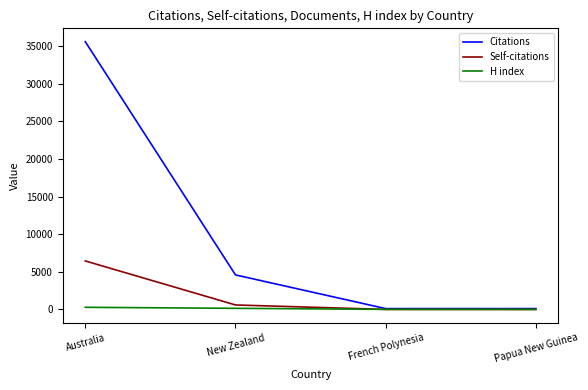

What is the highest value of the Citations series?

35557